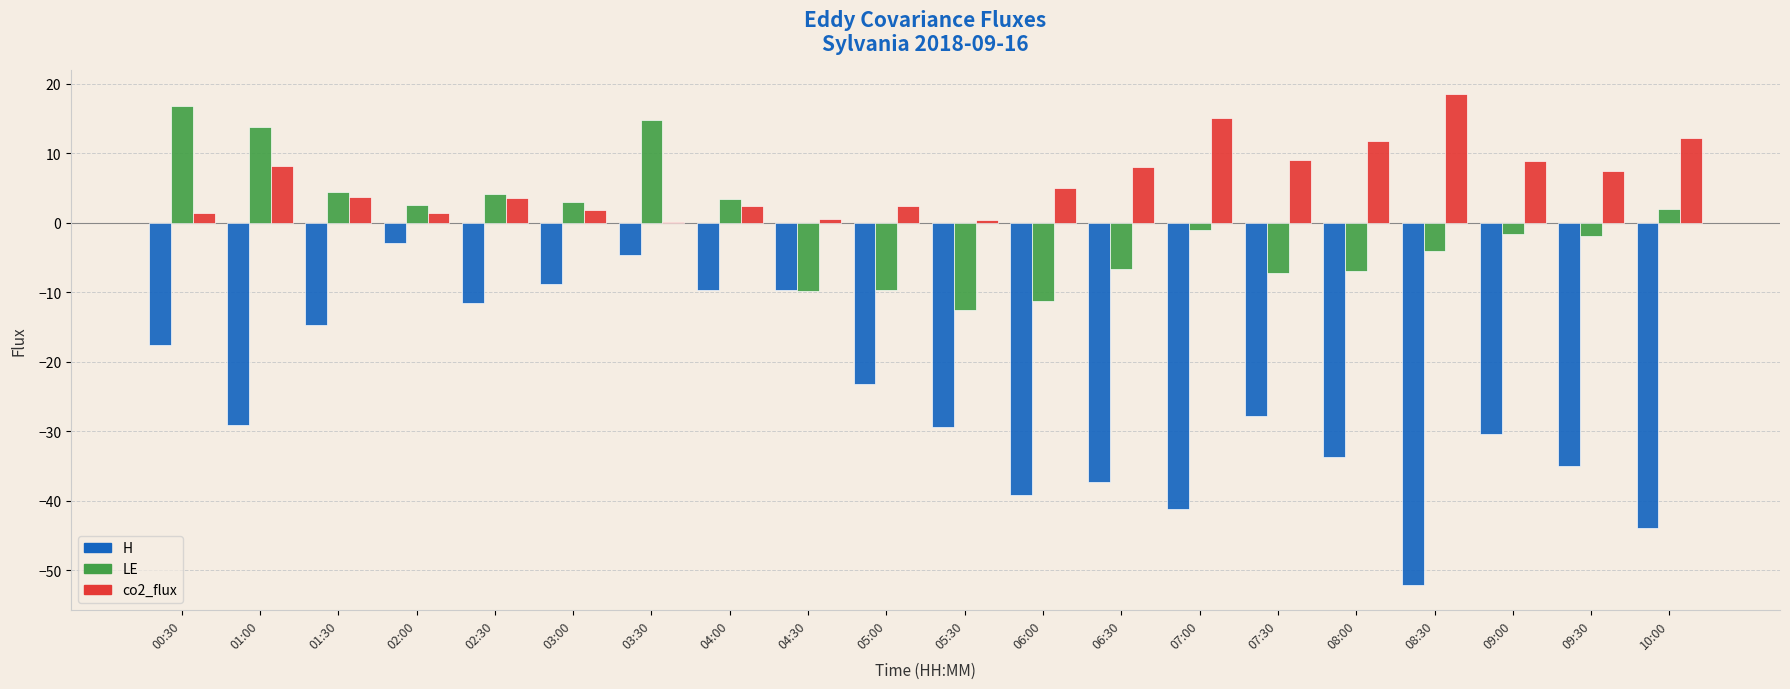

The value of H at 04:30 is -9.6. True or false?

True